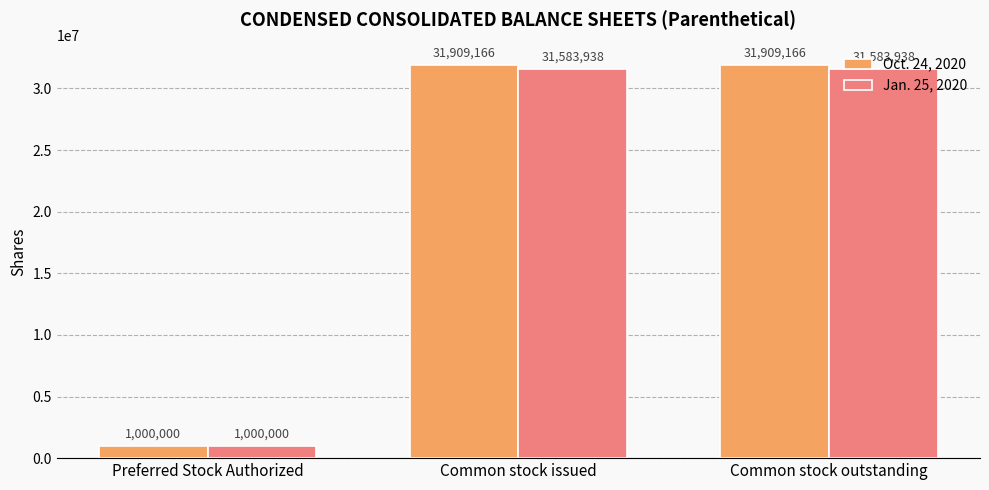

List the series in order of their peak value, lowest first.

Jan. 25, 2020, Oct. 24, 2020